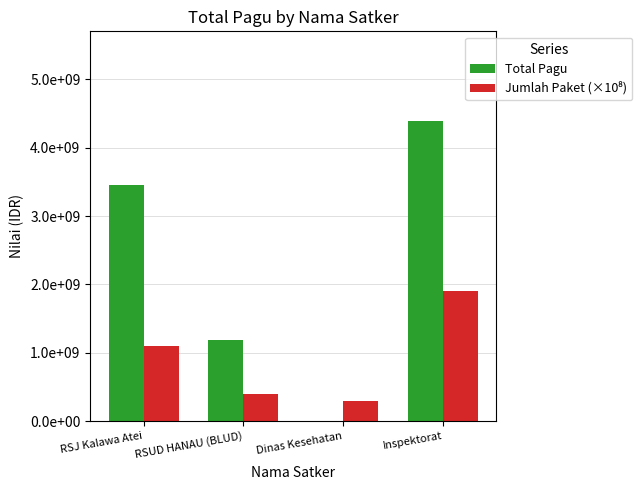

Does the chart contain stacked bars?

No